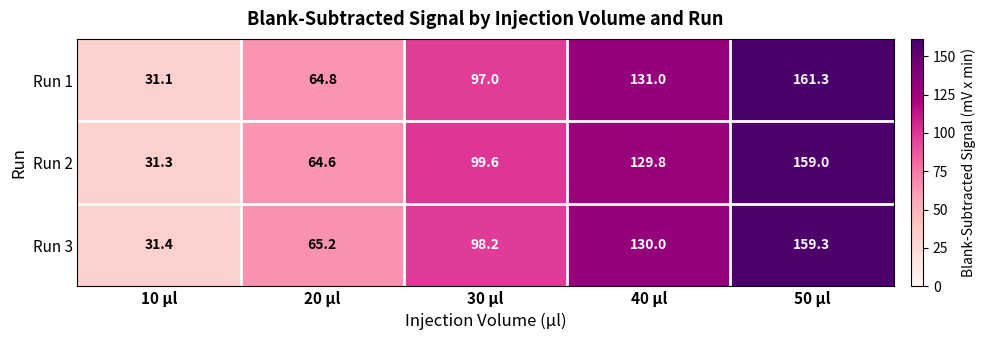

What is the maximum value shown in the chart?

161.3